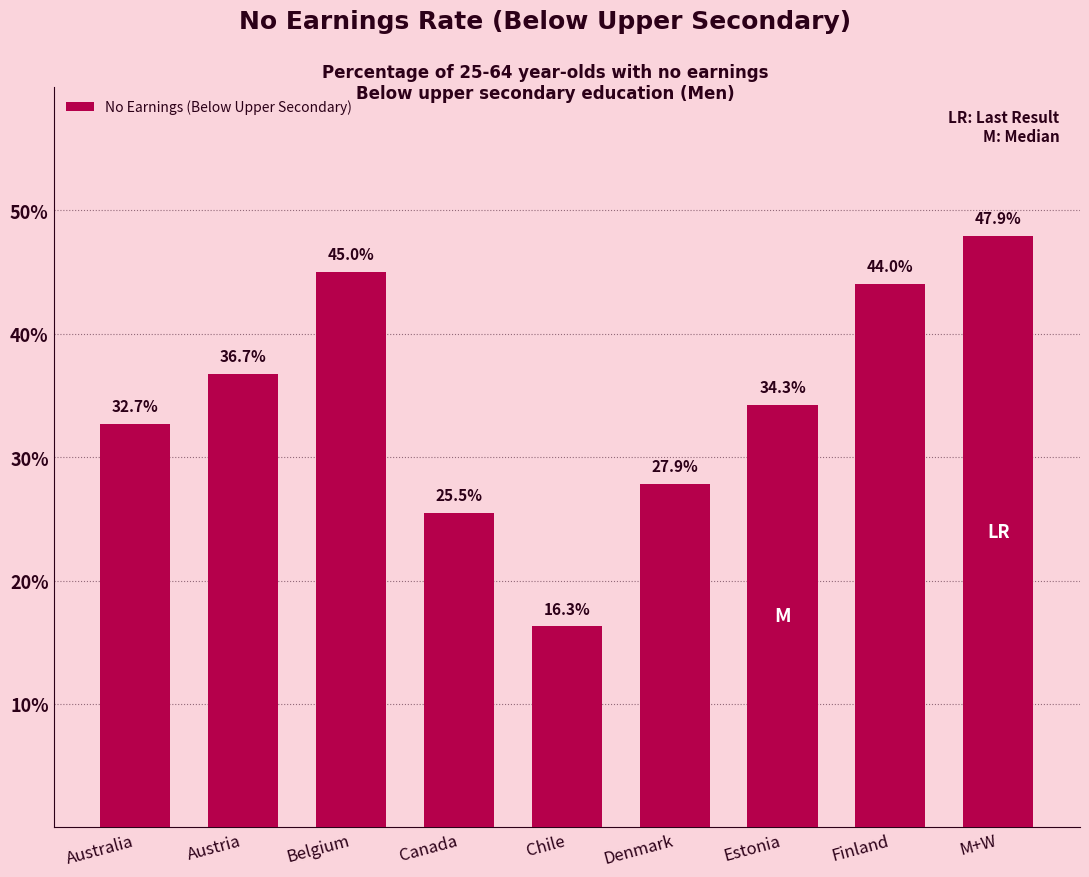

Reading left to right, transcribe all the data shown in this chart.

Australia=32.7	Austria=36.7	Belgium=45.0	Canada=25.5	Chile=16.3	Denmark=27.9	Estonia=34.3	Finland=44.0	M+W=47.9